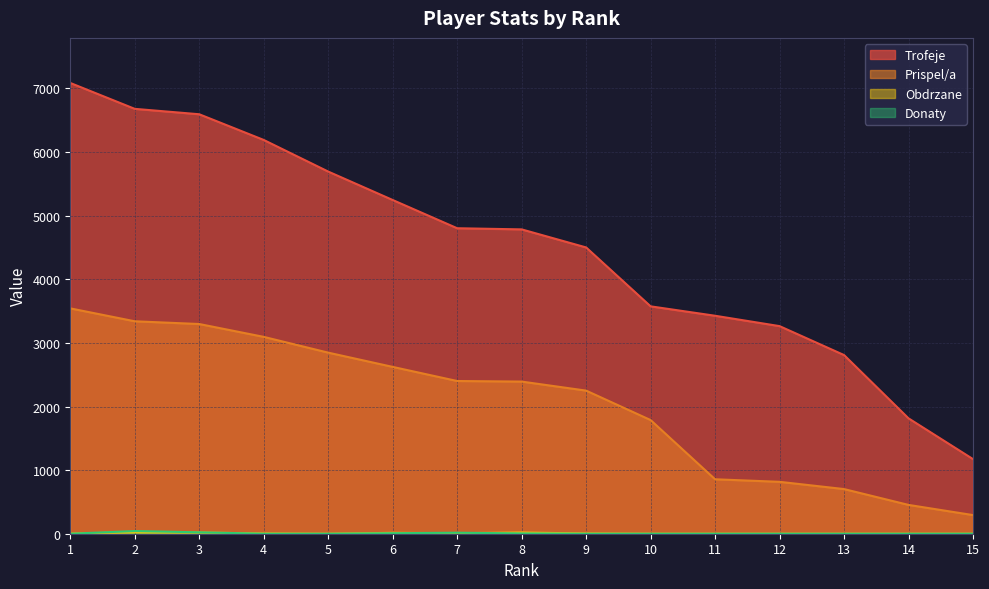

True or false: Donaty and Obdrzane cross at least once.

True